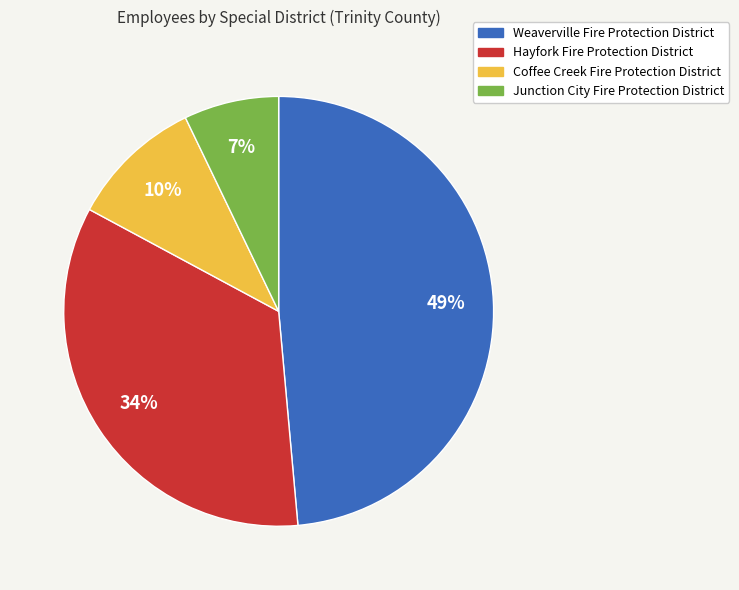

The Hayfork Fire Protection District slice represents 34% of the pie. True or false?

True